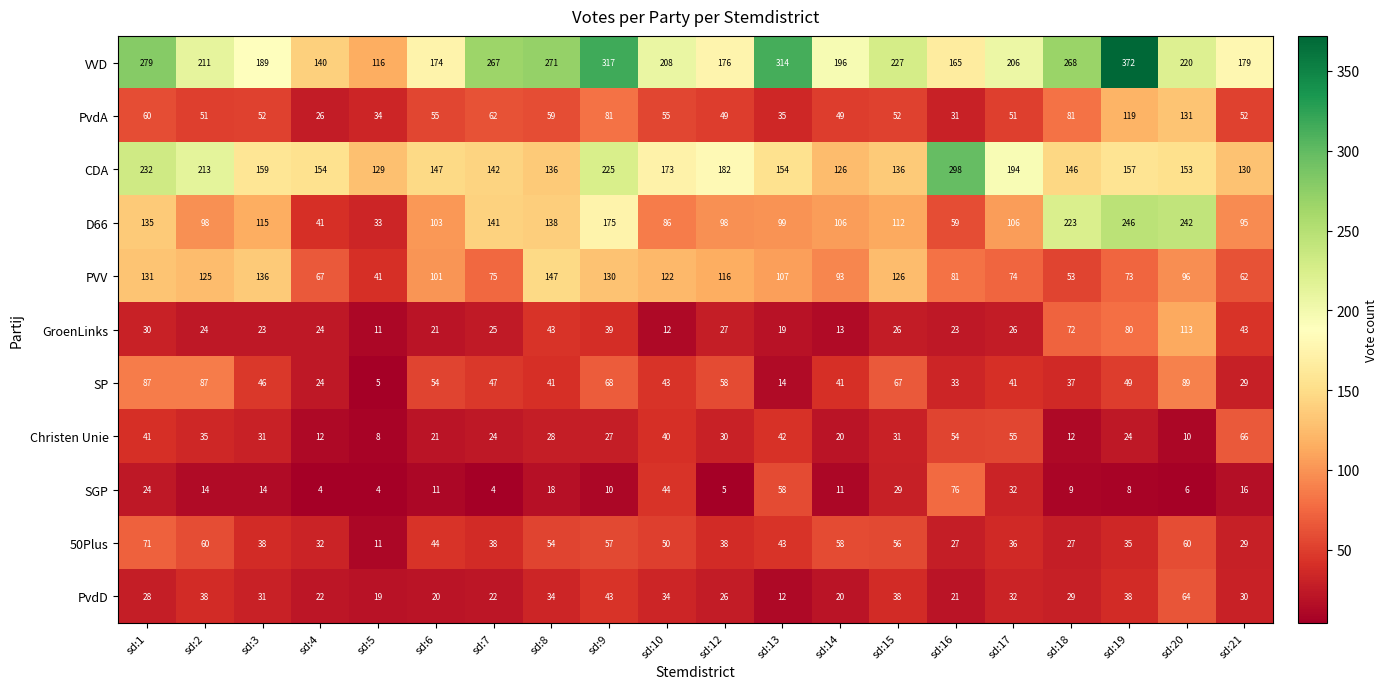

What is the spread (max minus min) of values at sd:21?

163